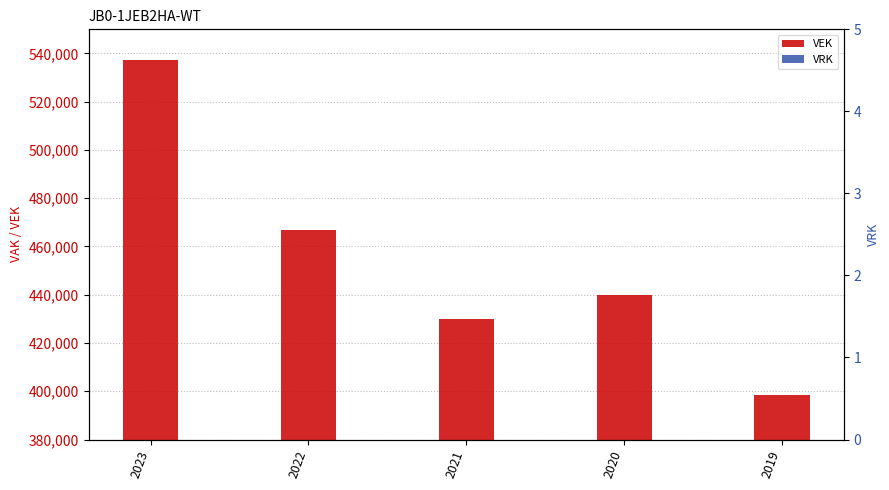

Where is VRK nearest to the value 0?

2023